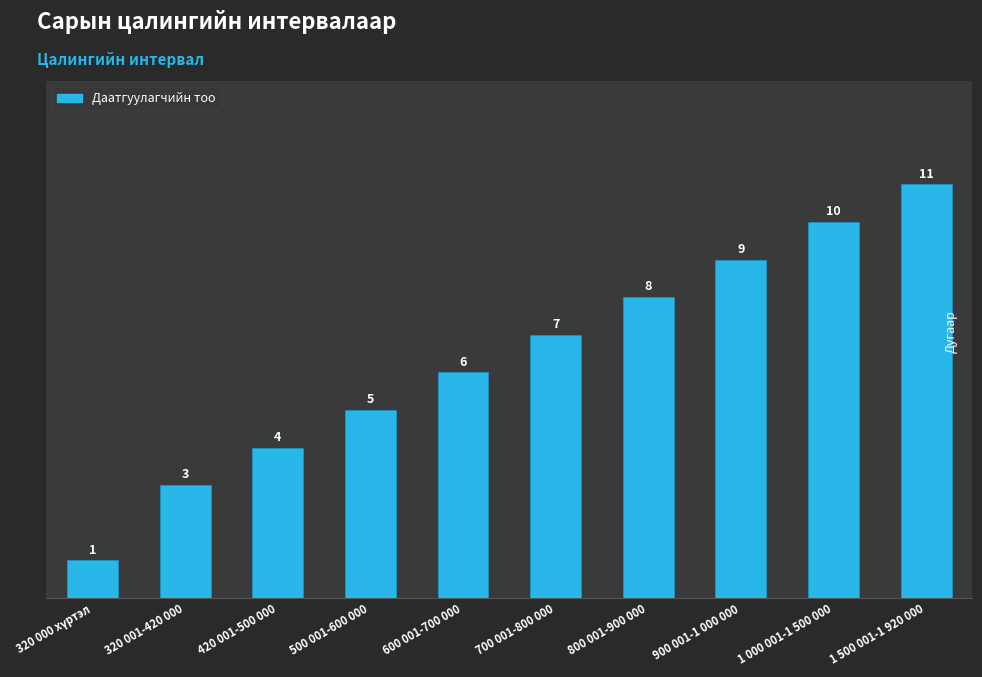

What is the smallest value displayed?

1